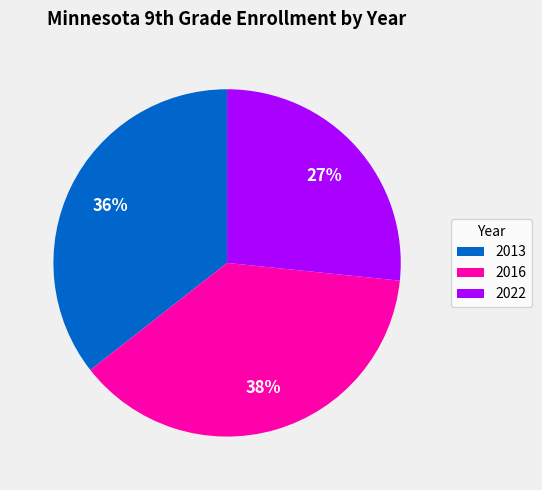

Count the number of slices in the pie.

3